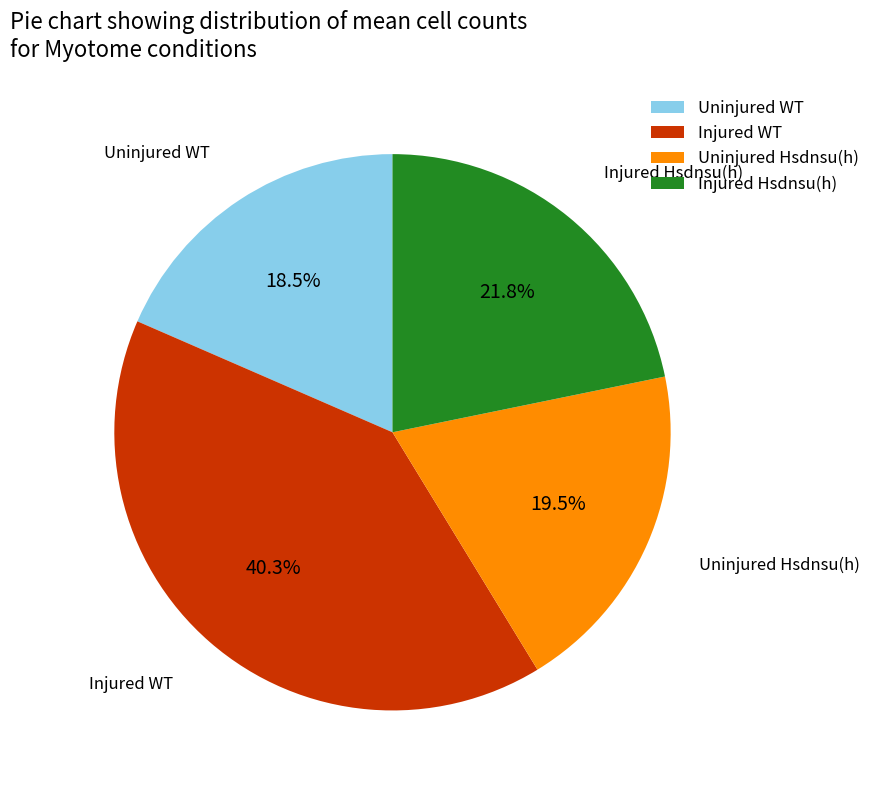

To the nearest percent, what is the average slice percentage?

25%